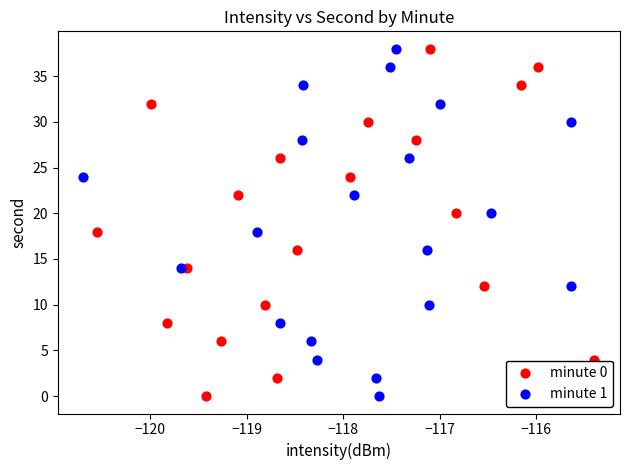

What are all the series names shown in the legend?

minute 0, minute 1